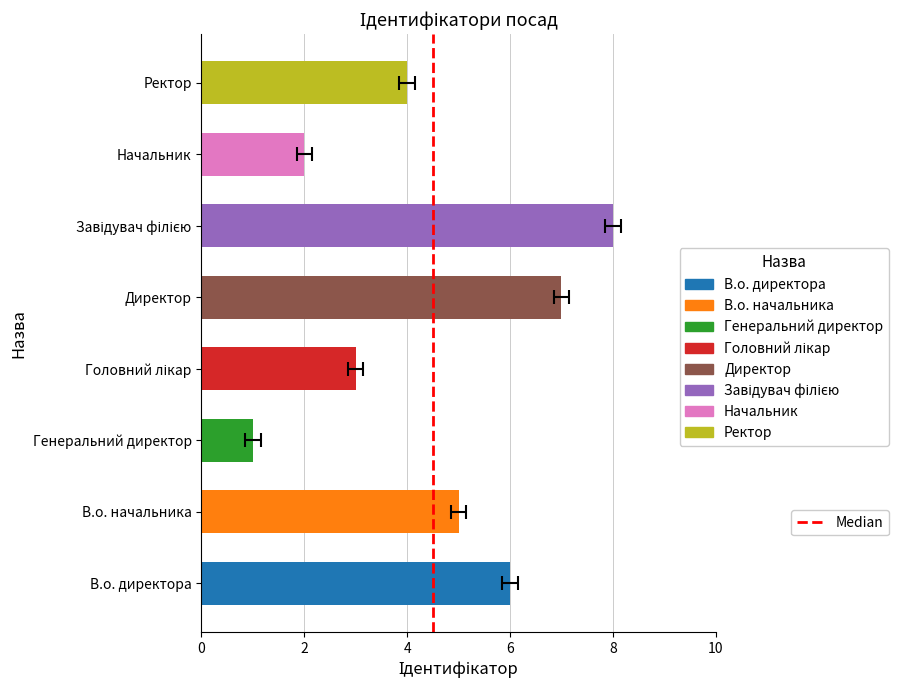

Are the bars horizontal?

Yes